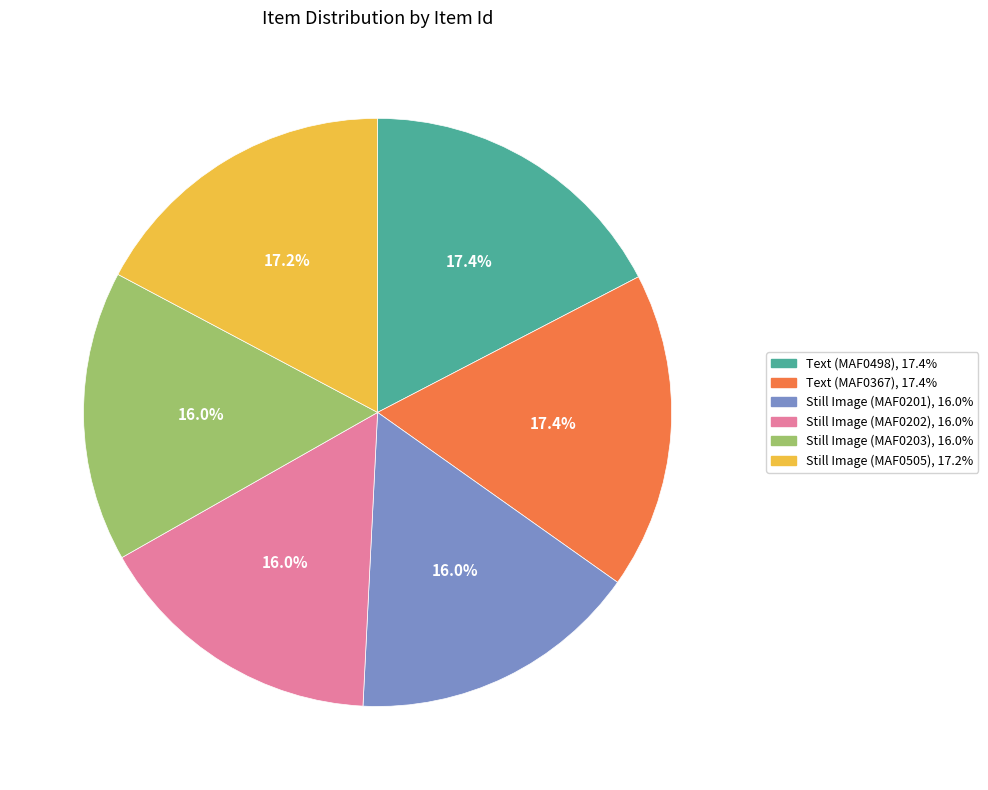

Does any single category account for the majority?

No